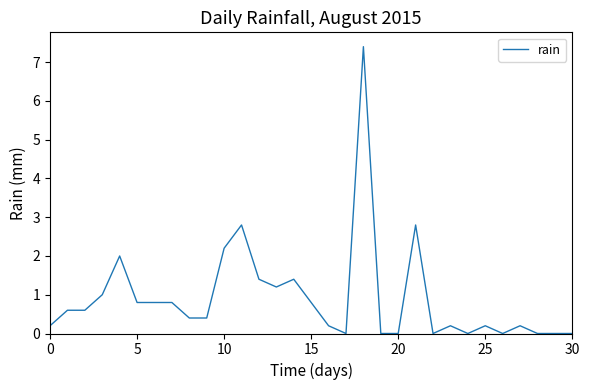

What is the difference between the maximum and minimum values?

7.4